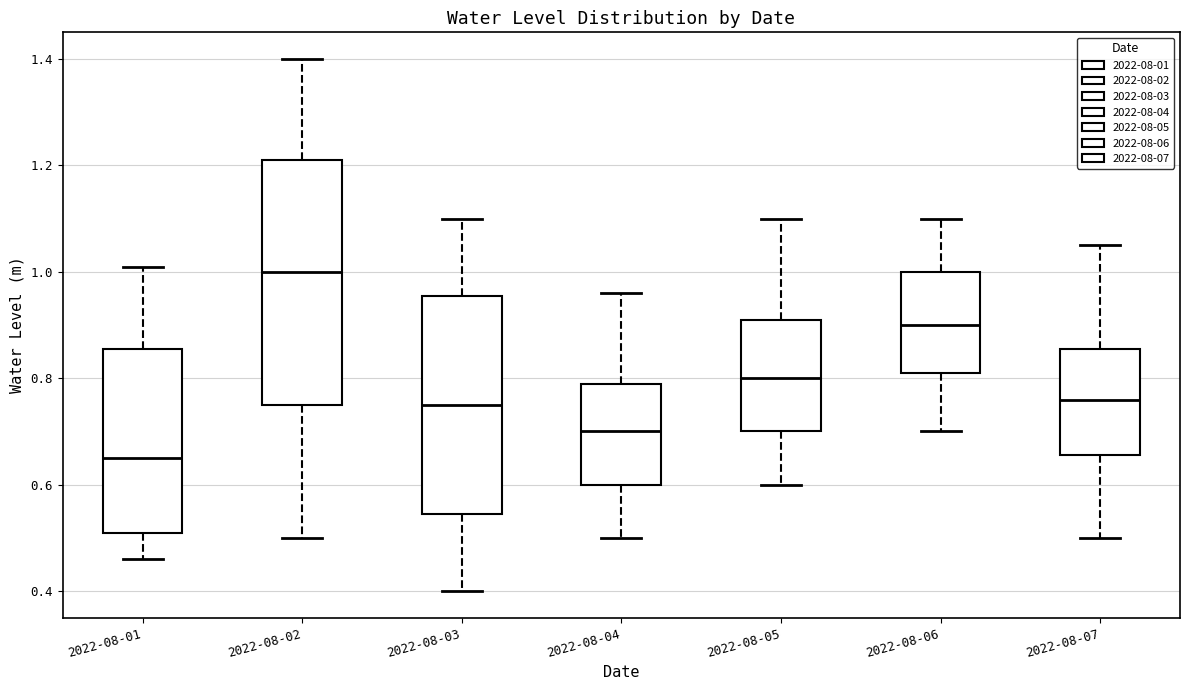

Comparing the boxes themselves (not the whiskers), which one is the tallest?

2022-08-02